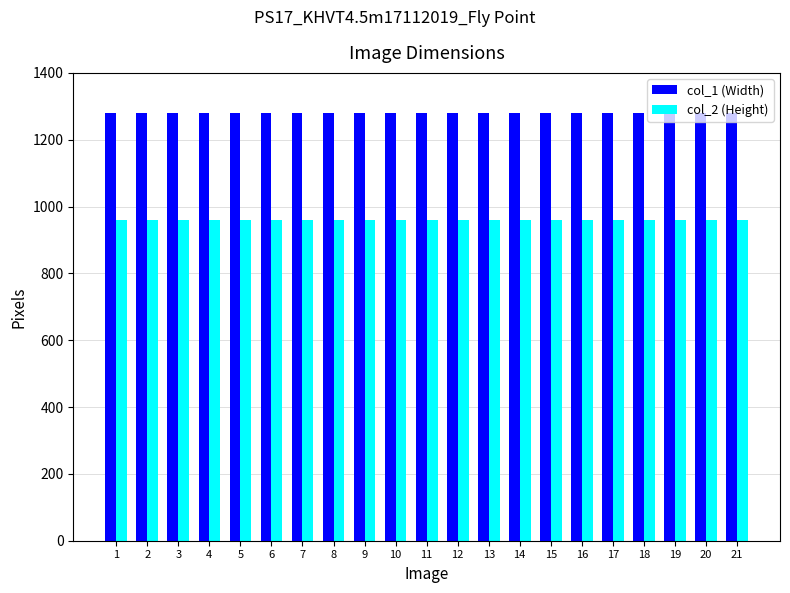

Is the value of col_1 (Width) at 2 greater than the value of col_2 (Height) at 11?

Yes